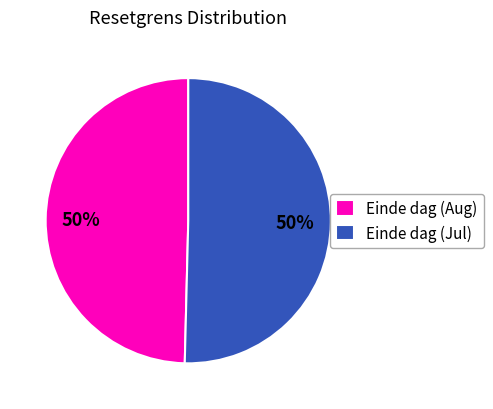

How many slices are in this pie chart?

2